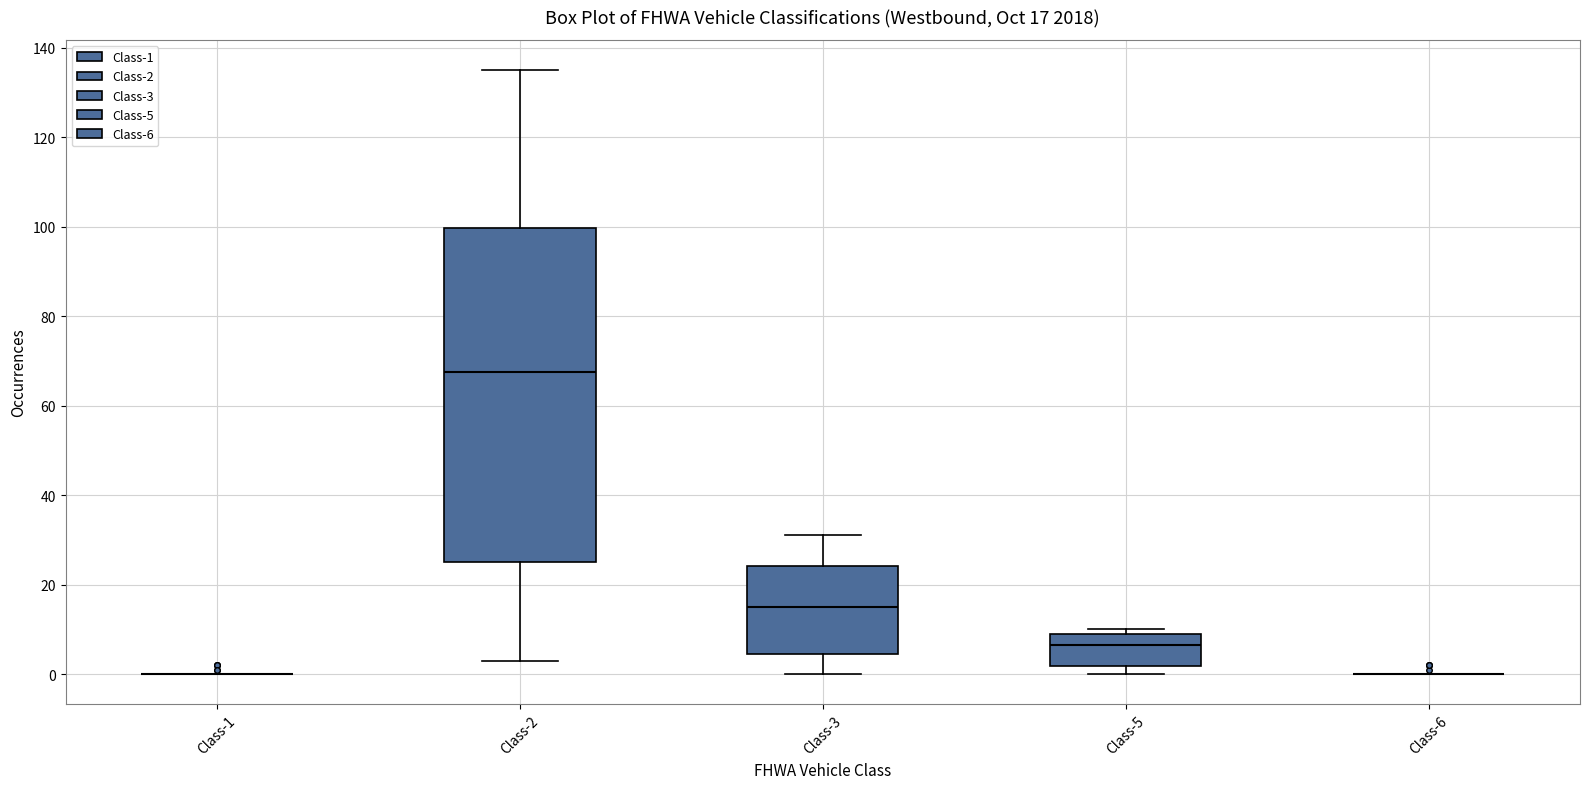

Comparing the boxes themselves (not the whiskers), which one is the tallest?

Class-2